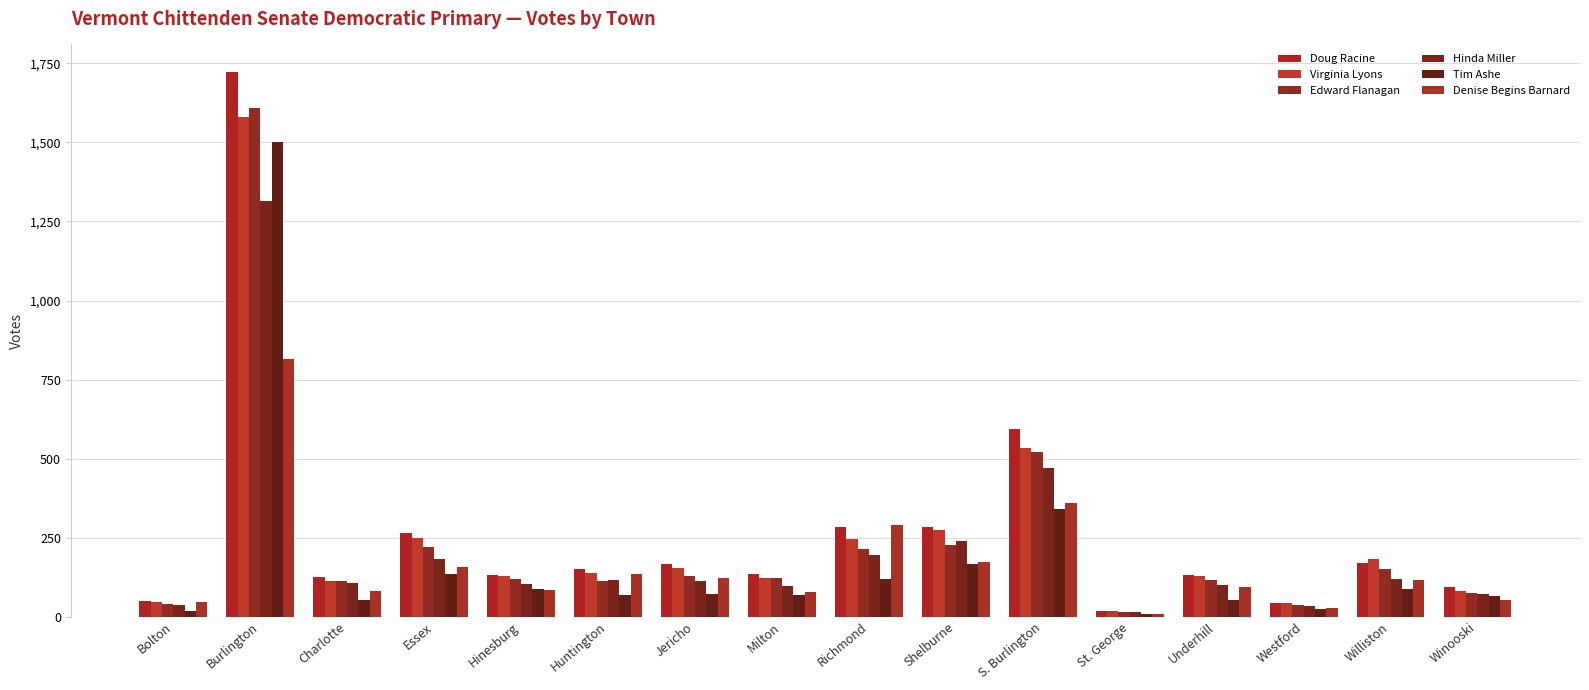

The value of Edward Flanagan at Richmond is 148. True or false?

False